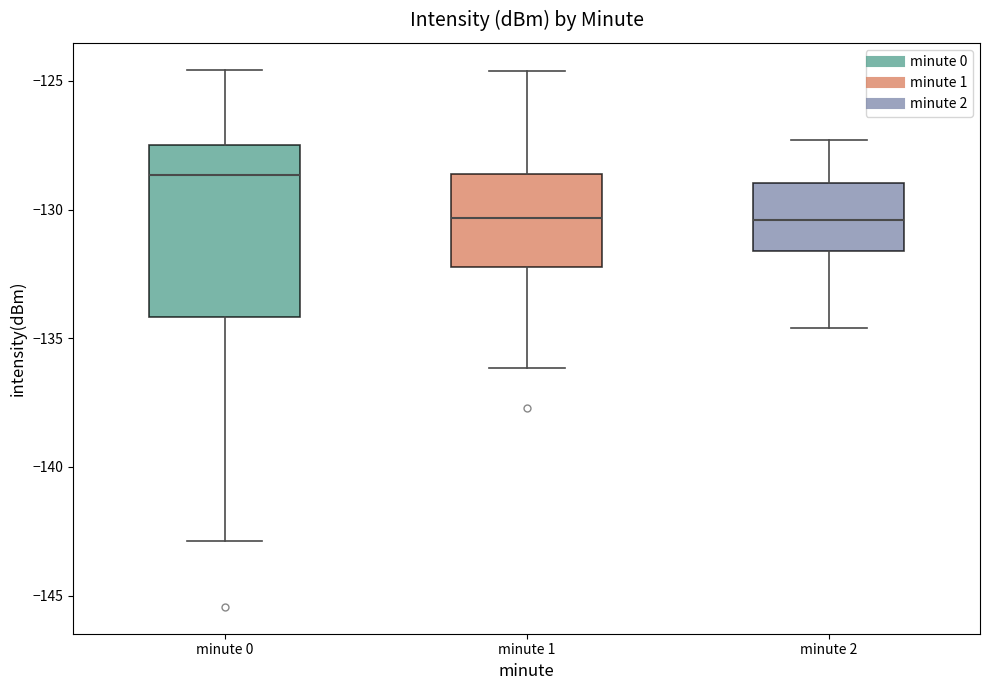

Reading left to right, read every box against the y-axis: the position of its median line, the range the box covers, and the ends of its whiskers. The values are not printed on the chart, so give them approximately, as read against the axis.

minute 0: median -128.5, box -134.0 to -127.5, whiskers -143.0 to -124.5
minute 1: median -130.5, box -132.0 to -128.5, whiskers -136.0 to -124.5
minute 2: median -130.5, box -131.5 to -129.0, whiskers -134.5 to -127.5